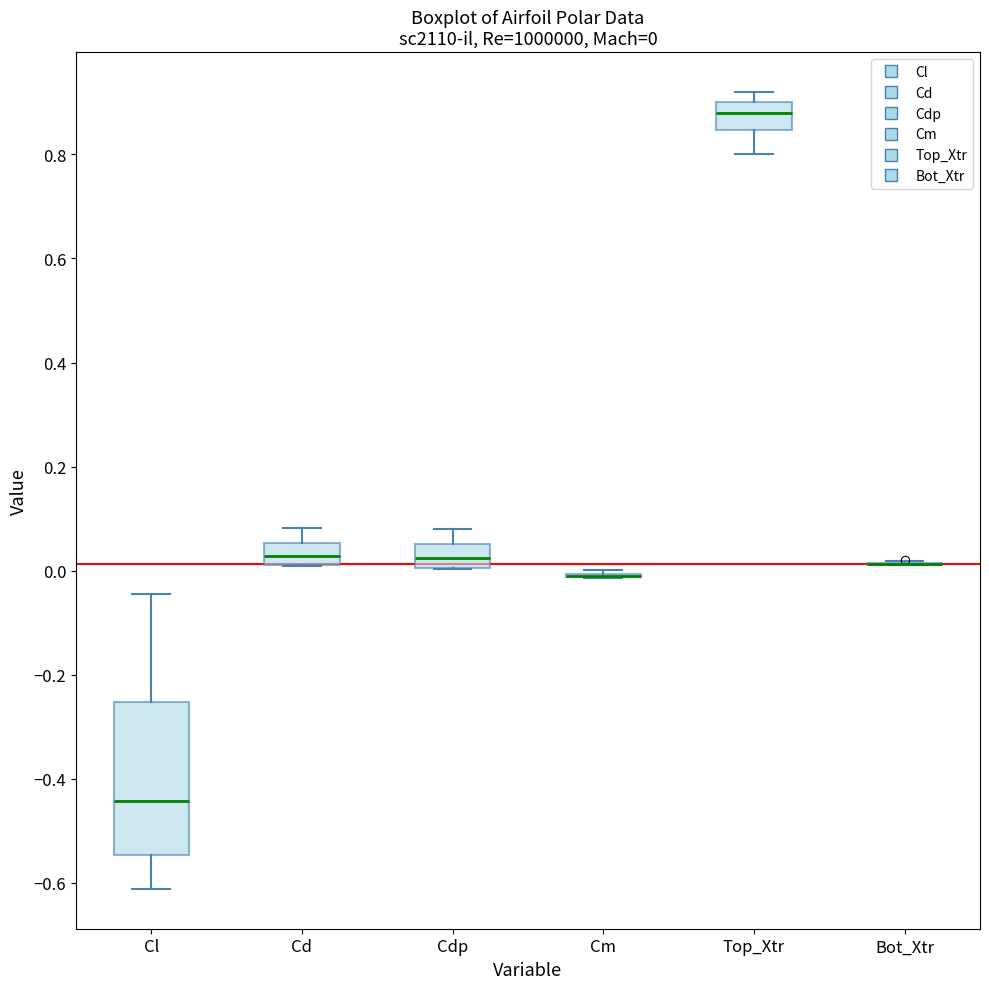

Comparing the boxes themselves (not the whiskers), which one is the tallest?

Cl